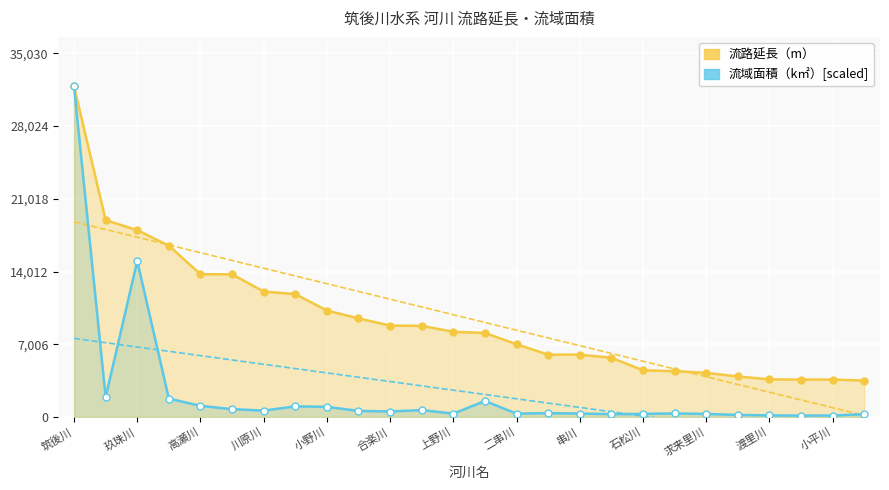

Is it true that 流路延長（m） equals 17551.9 at 筑後川?

False